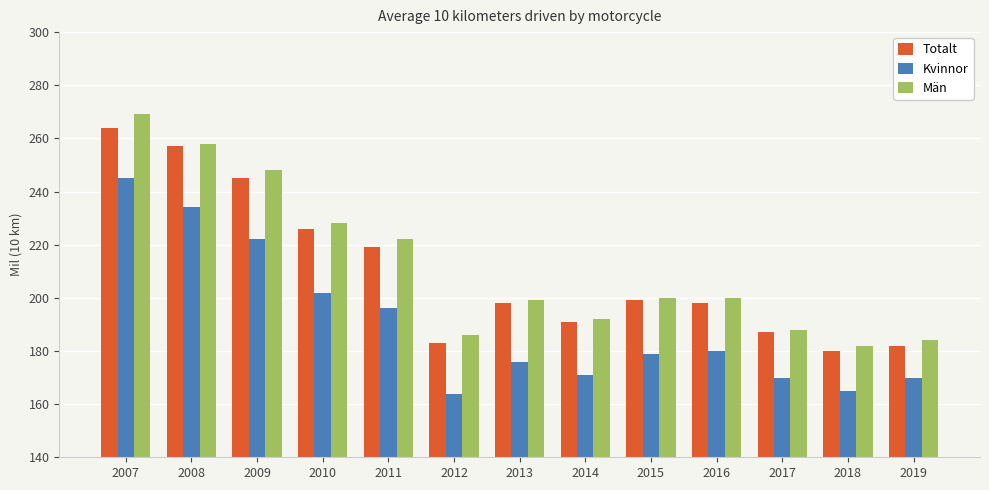

How many categories are shown in the chart?

13